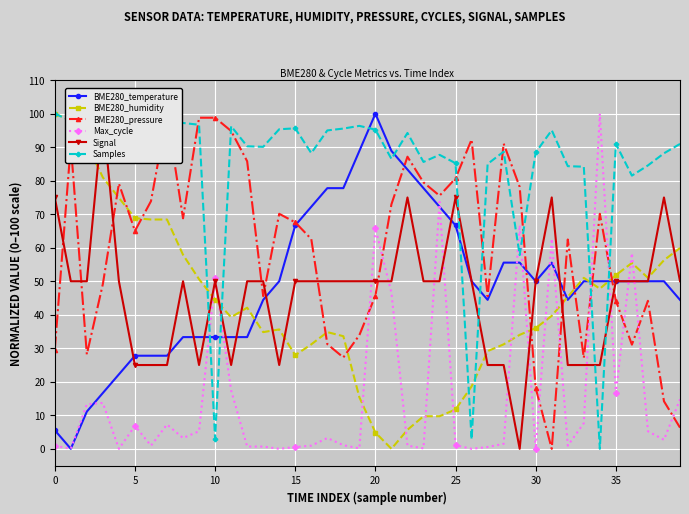

Rank the series by their maximum value, from highest to lowest.

BME280_temperature, BME280_humidity, BME280_pressure, Max_cycle, Signal, Samples